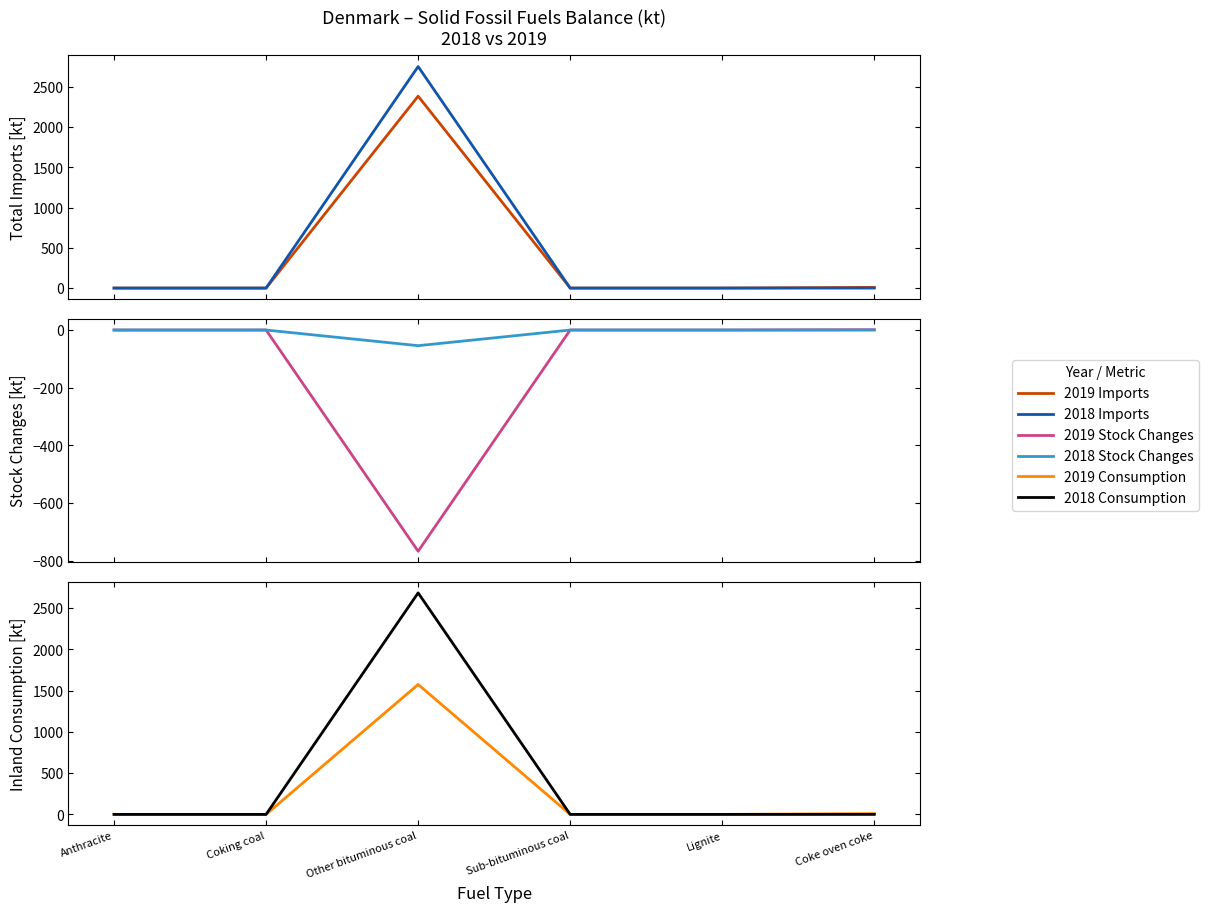

What is the spread (max minus min) of values at Other bituminous coal?

3523.0